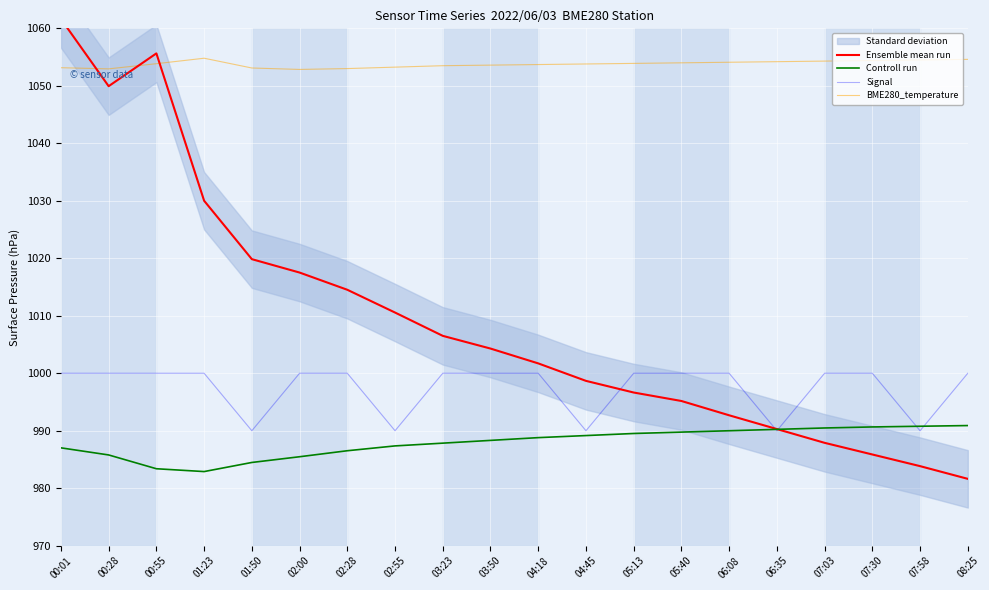

What position from the left is 03:50?

10